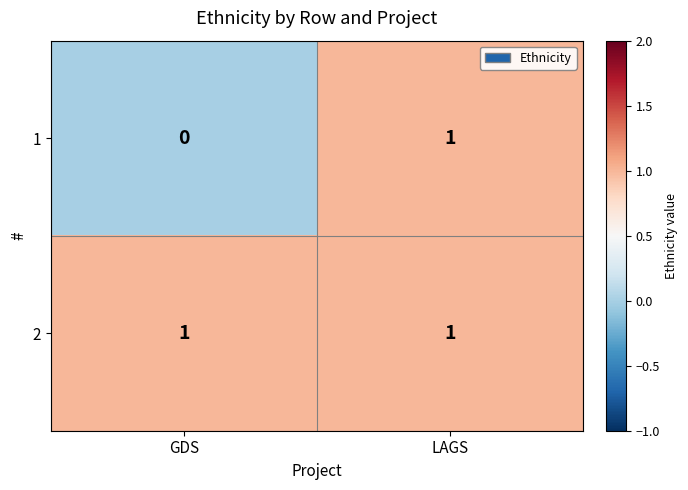

Reading left to right, list all the values displayed in this chart.

1: 0	1
2: 1	1